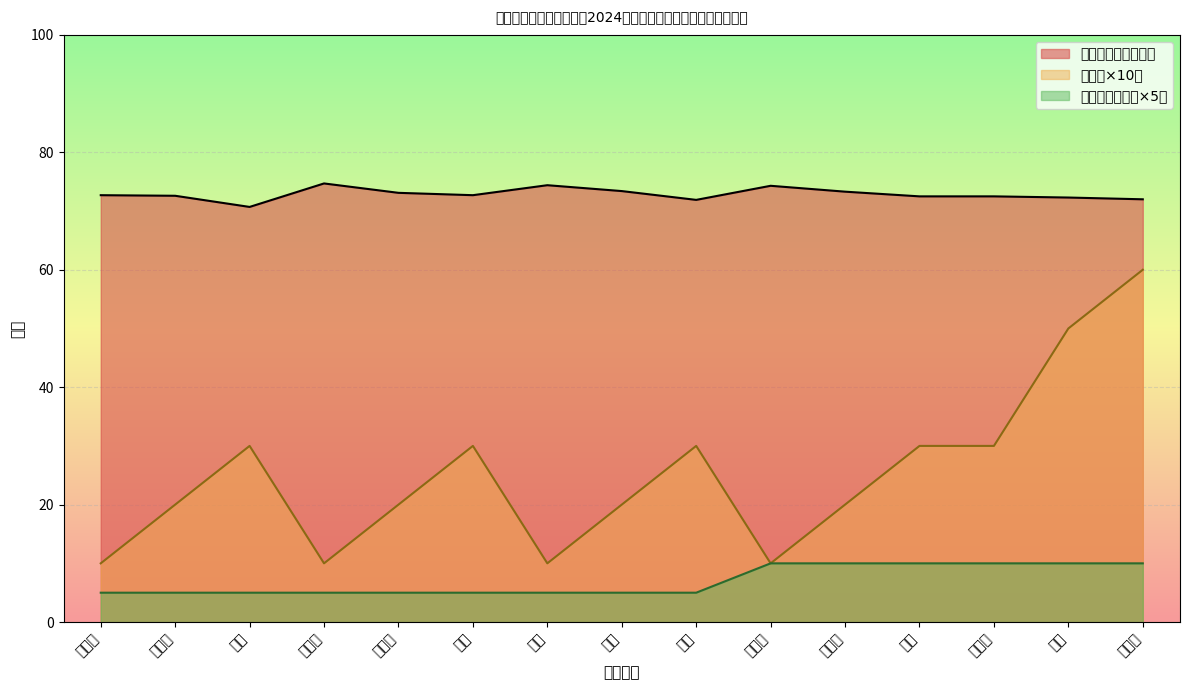

Rank the series by their average value, from lowest to highest.

岗位招聘人数（×5）, 排名（×10）, 笔试成绩（百分制）